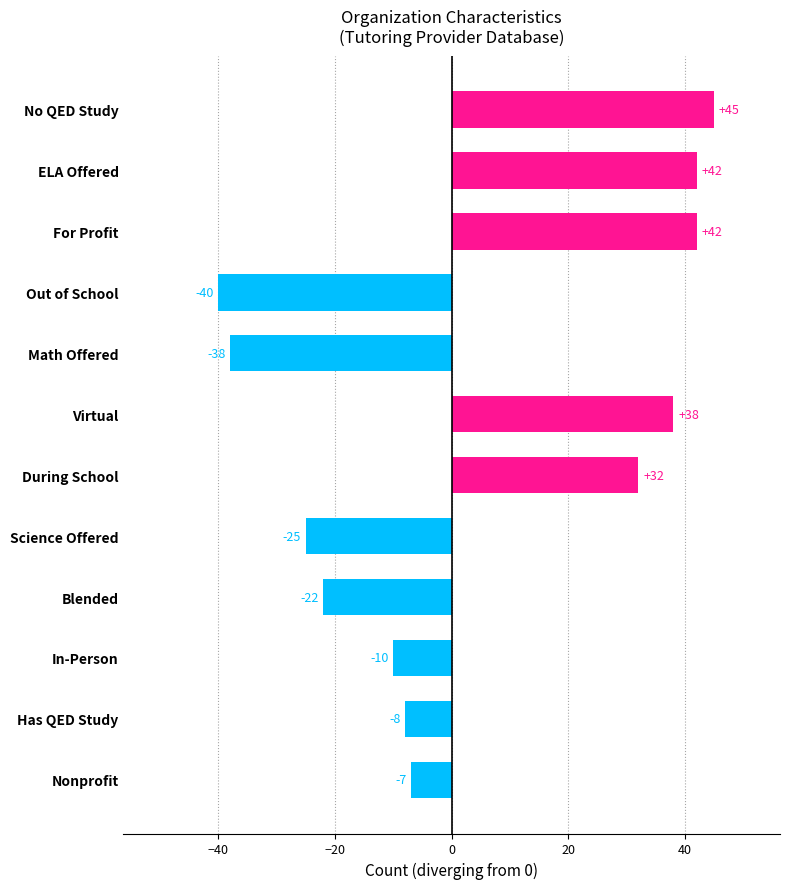

The value at Virtual is 59. True or false?

False